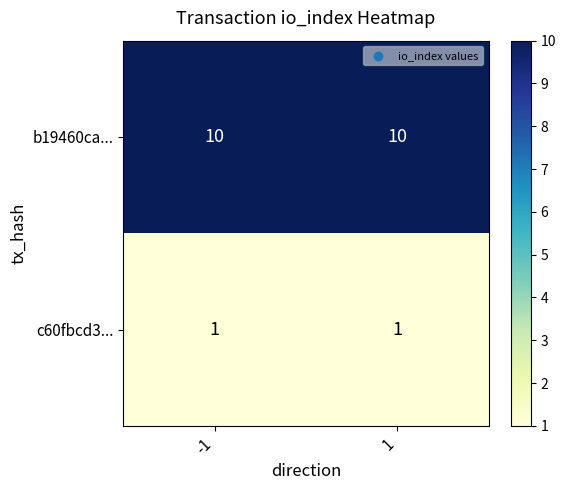

At -1, list the series in order from largest to smallest.

b19460ca..., c60fbcd3...